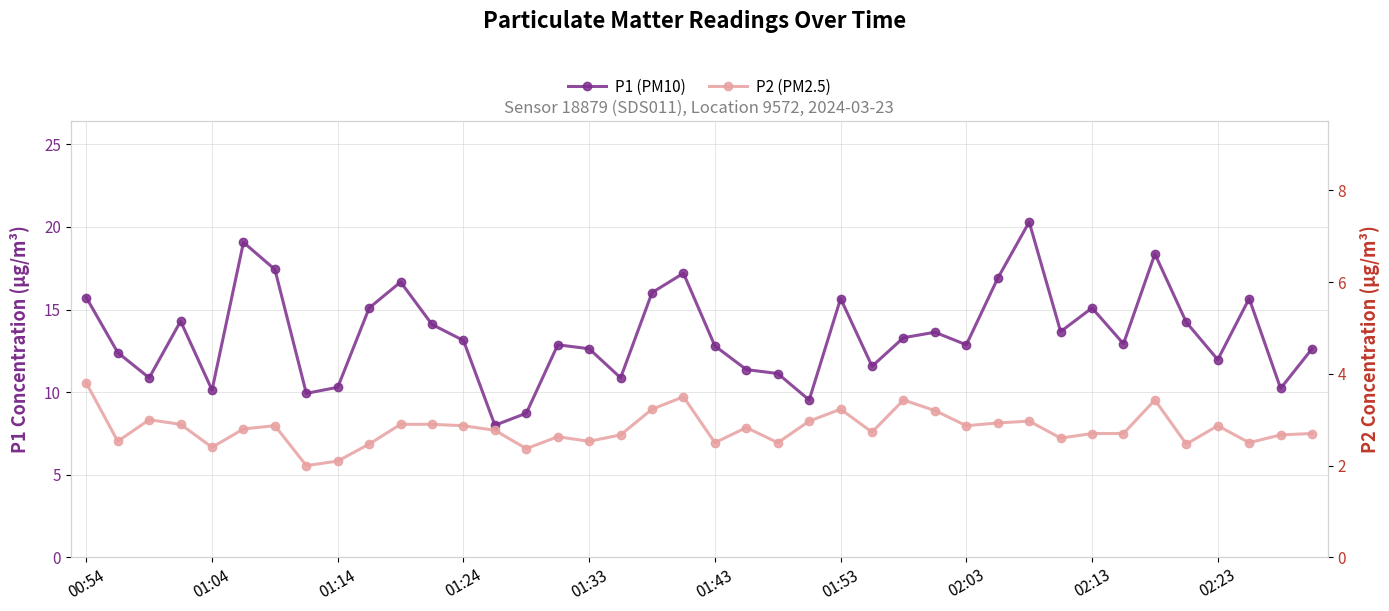

Does the chart have visible grid lines?

Yes